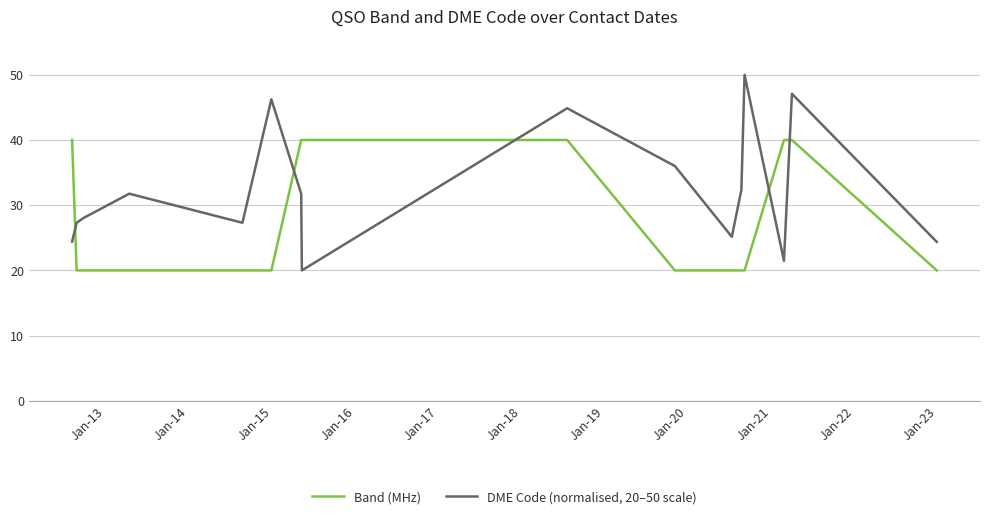

What is the sum of all DME Code (normalised, 20–50 scale) values?

518.2